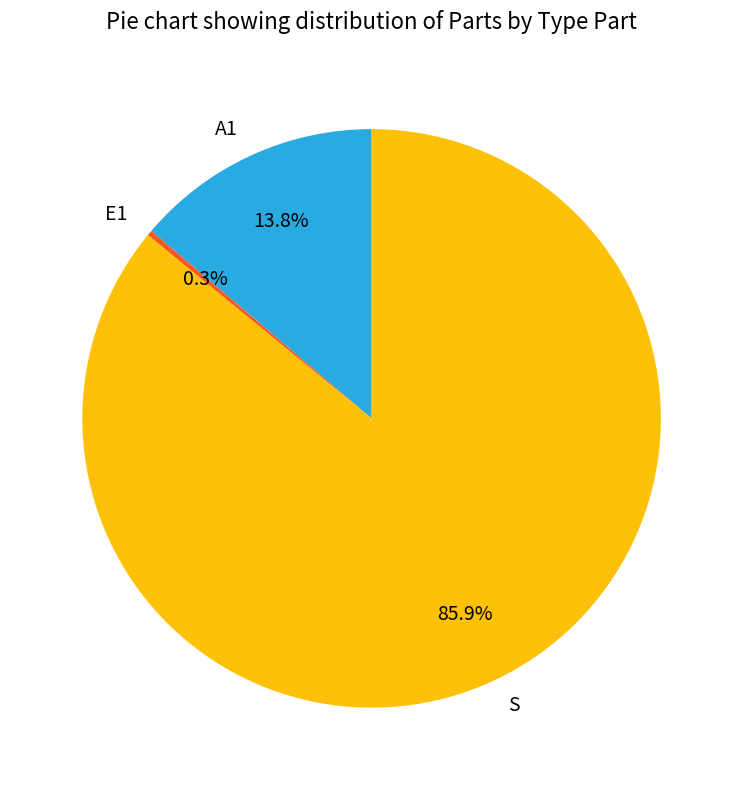

Is there any slice that represents more than half of the pie?

Yes